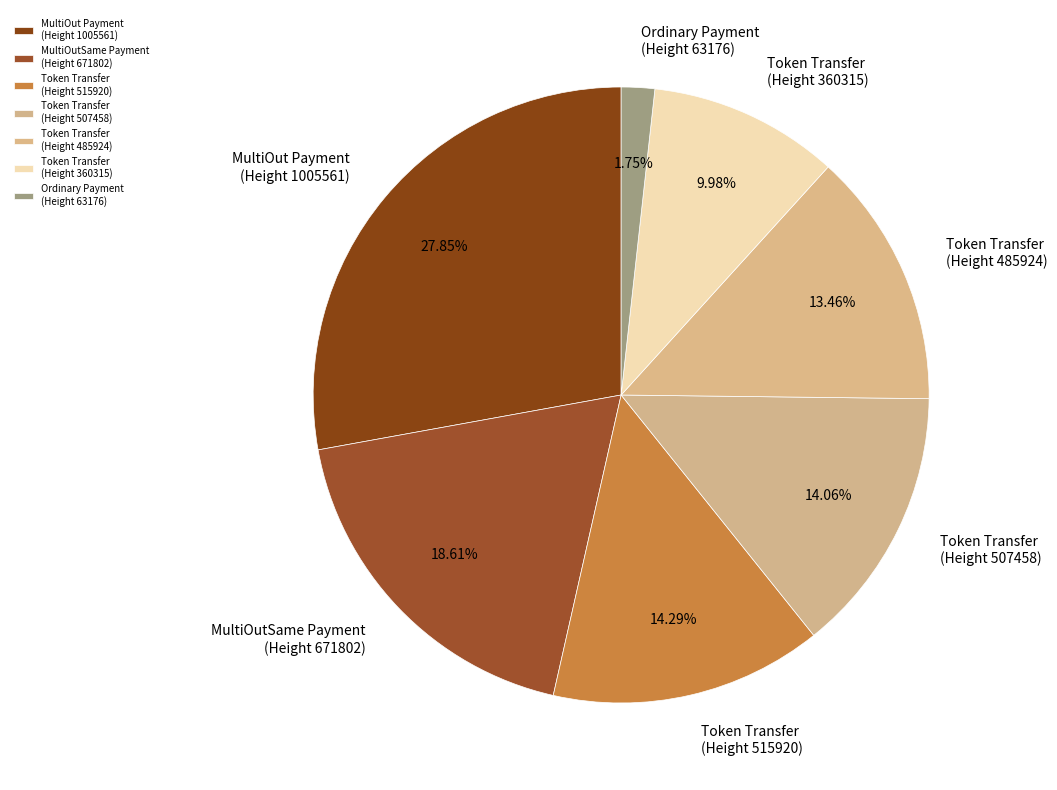

Which category has the smallest portion of the pie?

Ordinary Payment (Height 63176)